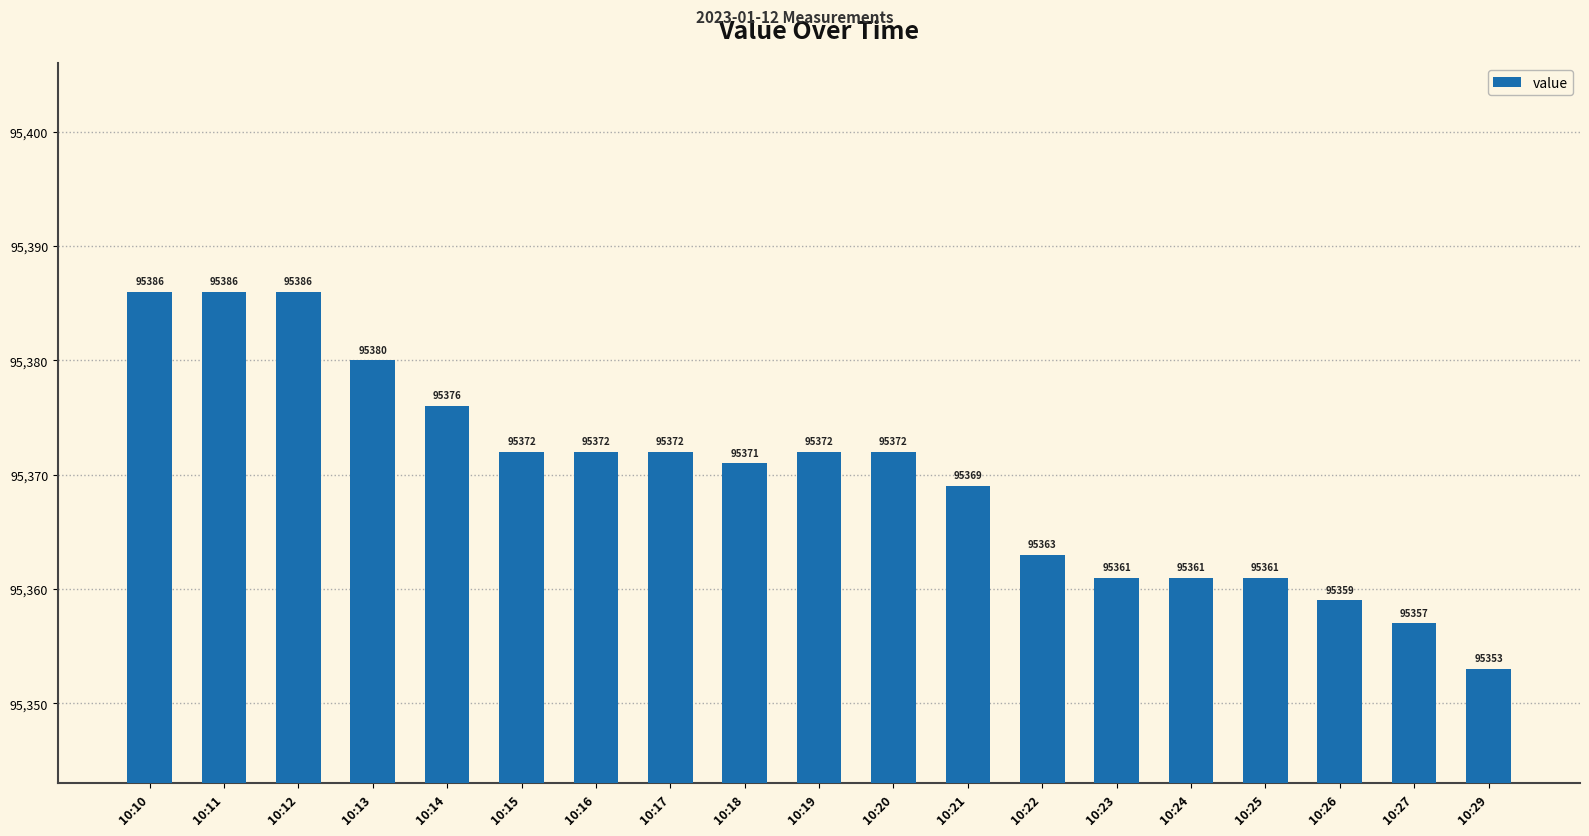

What is the greatest value displayed?

95386